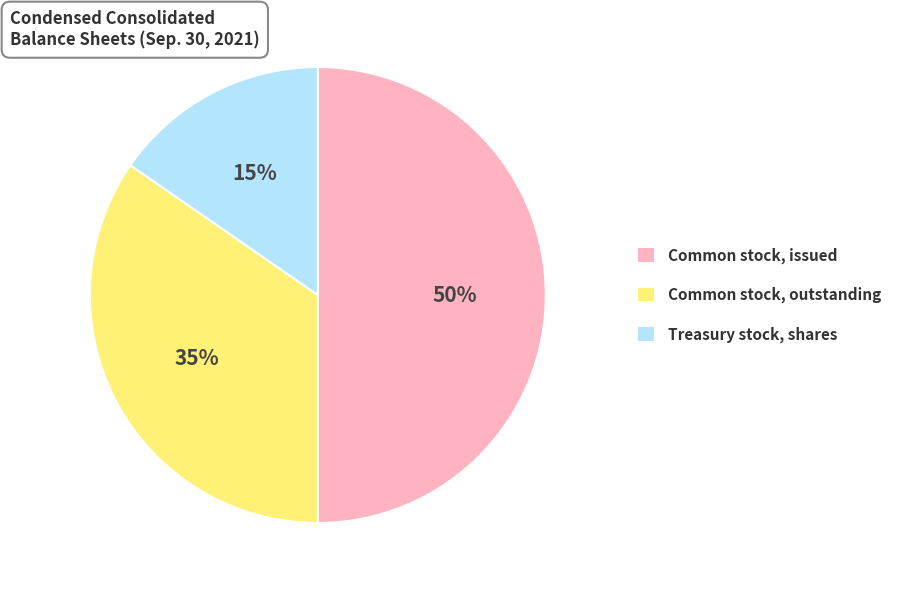

Is the sum of Treasury stock, shares and Common stock, issued greater than half?

Yes